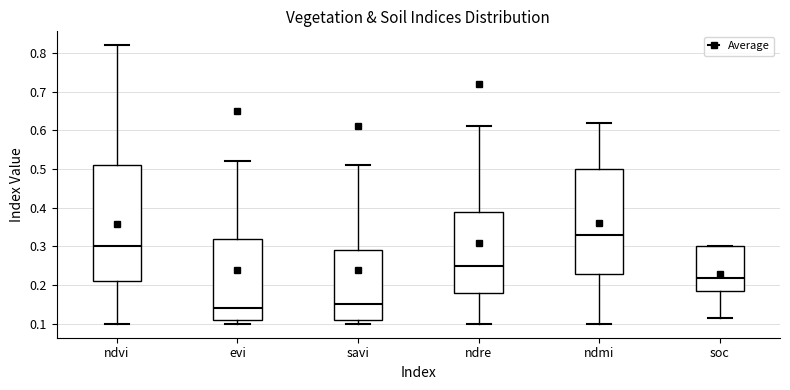

Where does the upper whisker of the box for savi end on the y-axis? The values are not printed on the chart, so give them approximately, as read against the axis.

0.51